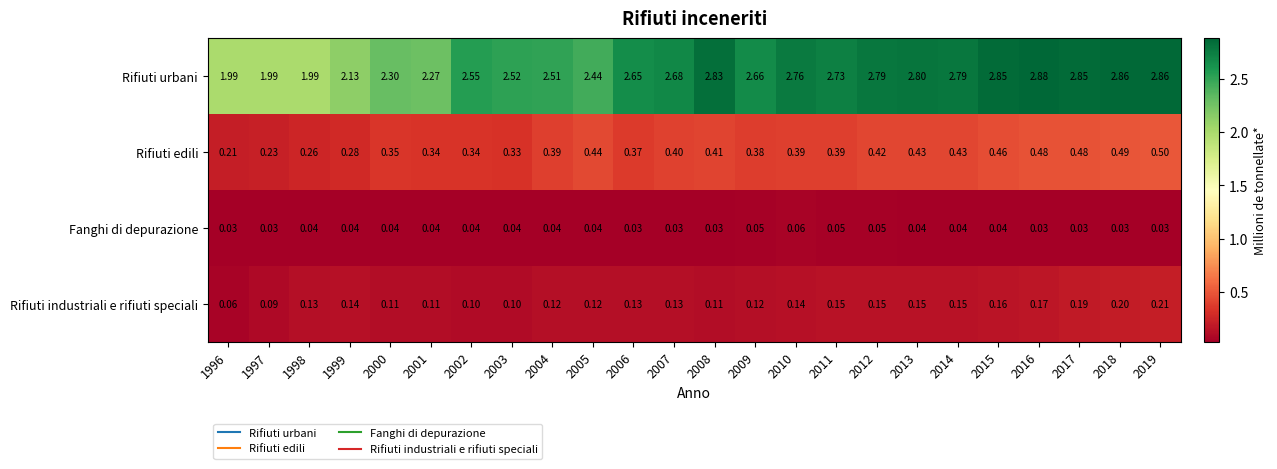

Which series has the largest total across all categories?

Rifiuti urbani